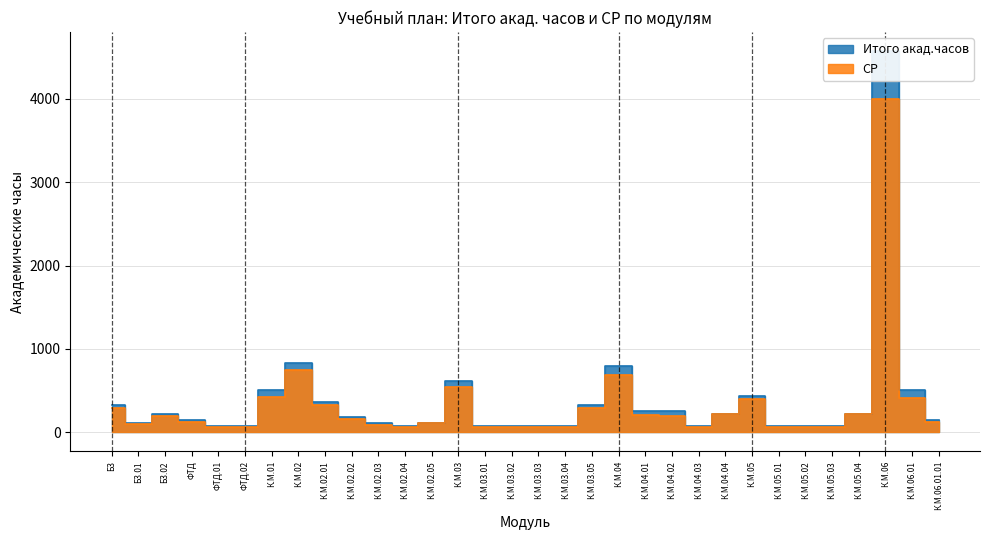

Where does the Итого акад.часов series first go above 180?

Б3